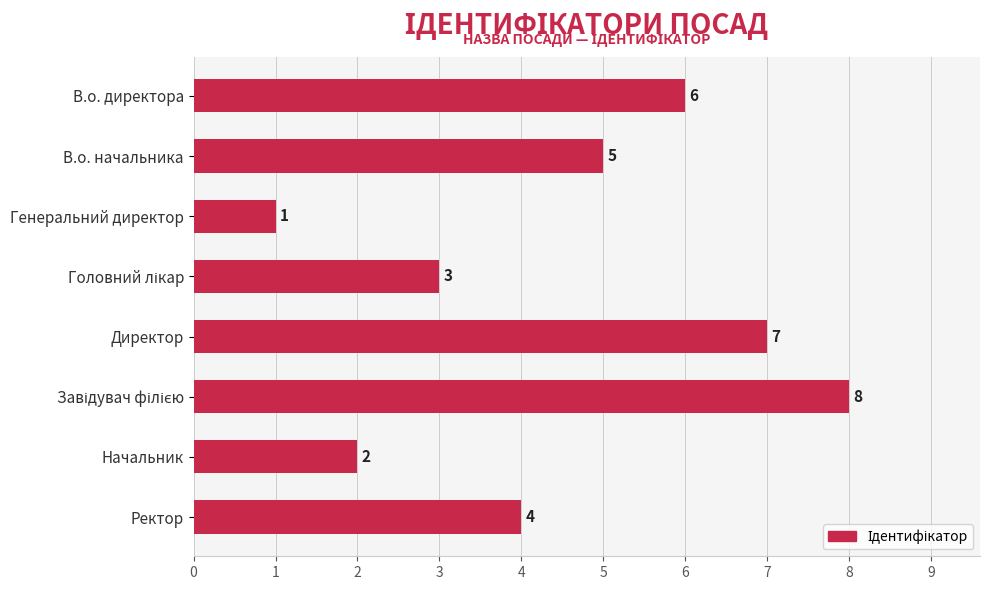

At which category does the chart reach its minimum across all series?

Генеральний директор